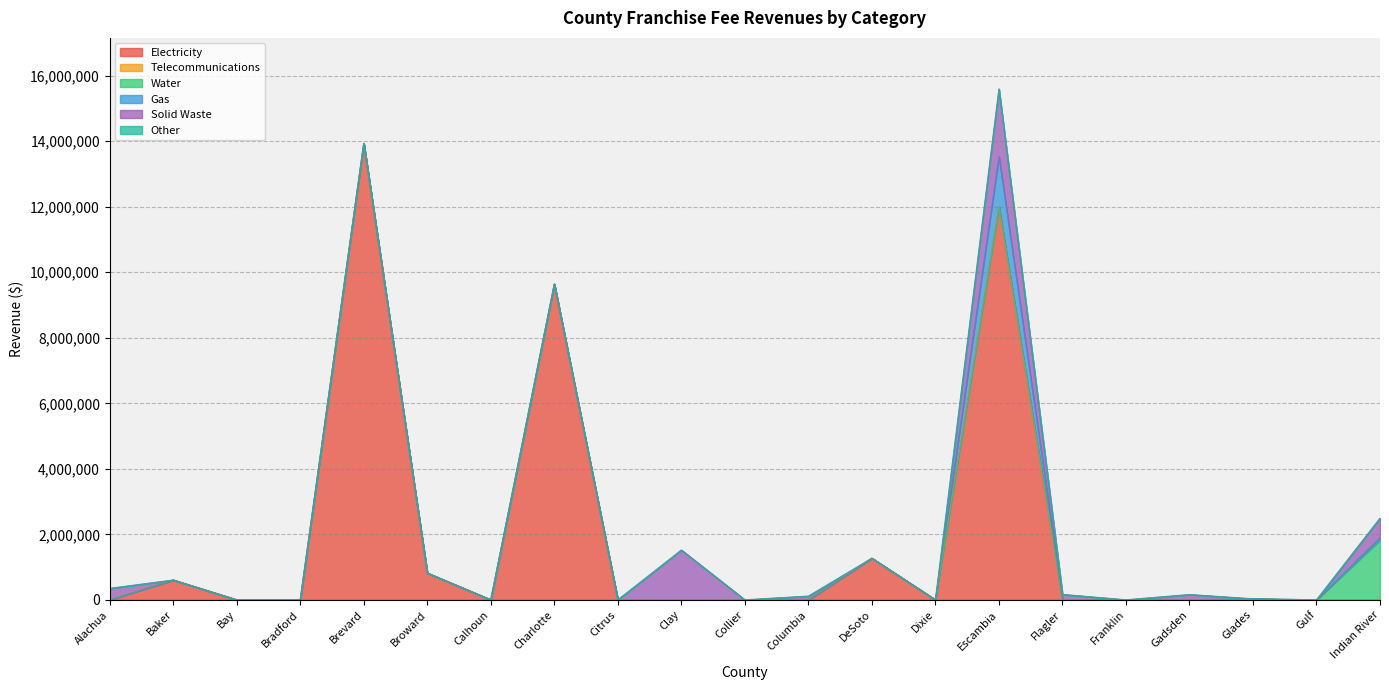

Which category has the highest value across all series?

Brevard